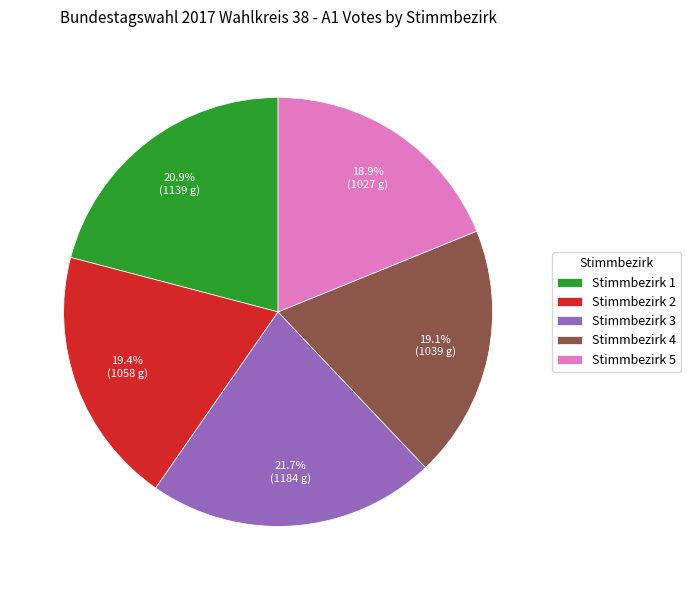

Approximately how many times larger is the value at Stimmbezirk 2 compared to Stimmbezirk 5?

1.0